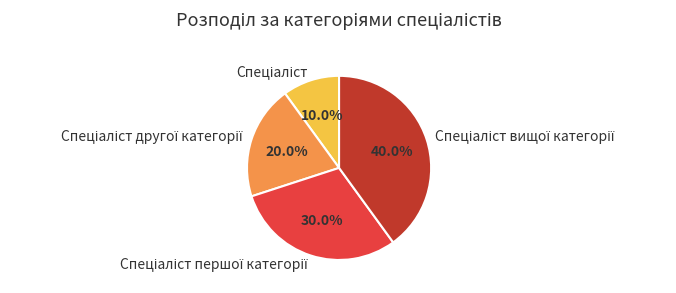

Does any single category account for the majority?

No